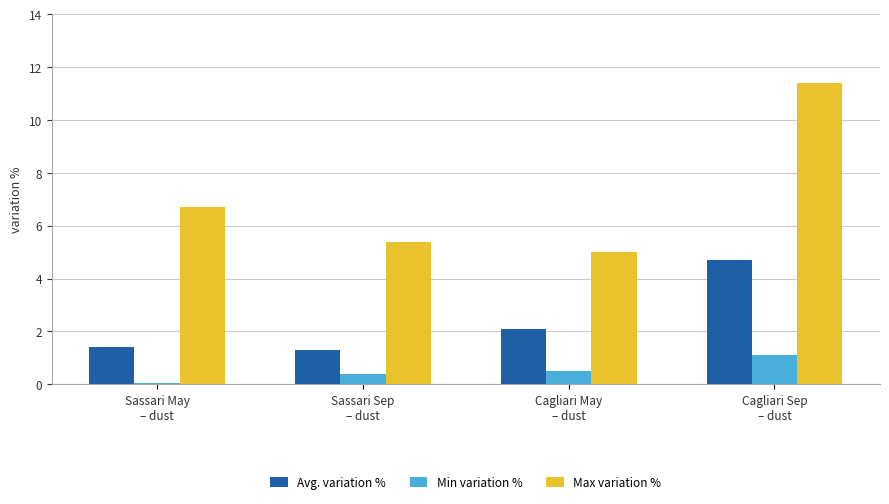

Rank the series by their average value, from lowest to highest.

Min variation %, Avg. variation %, Max variation %